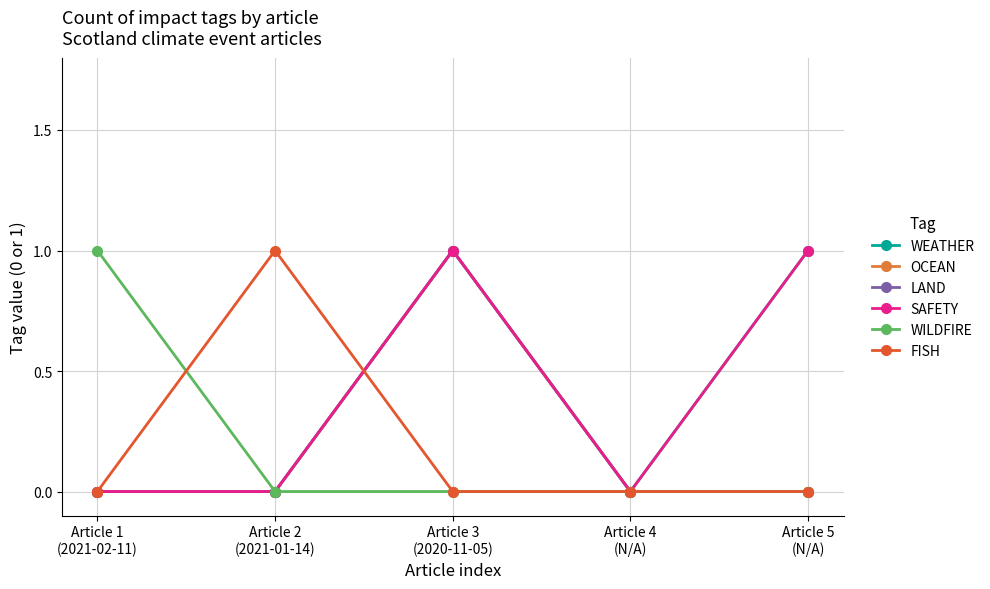

Does the chart have visible grid lines?

Yes